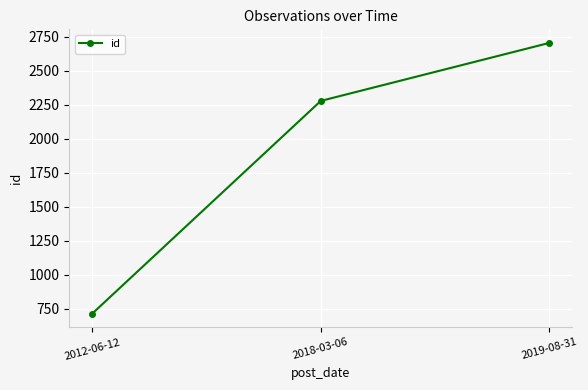

How many distinct data groups are displayed?

1